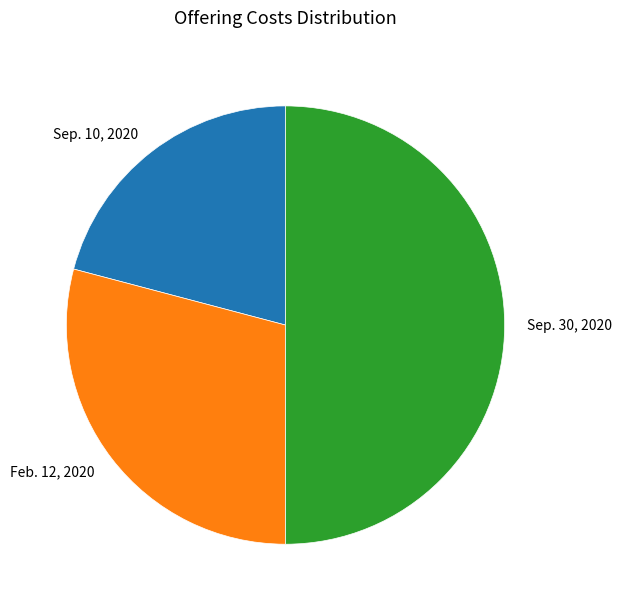

Does Sep. 10, 2020 account for over 50% of the chart?

No